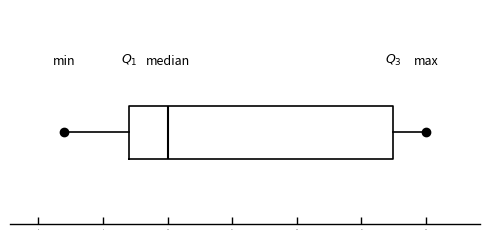

Transcribe this box plot: give where the median line is, the range the box spans, and where the two whiskers end, as read against the x-axis. The values are not printed on the chart, so give them approximately, as read against the axis.

median 10.0, box 7.0 to 27.5, whiskers 2.0 to 30.0